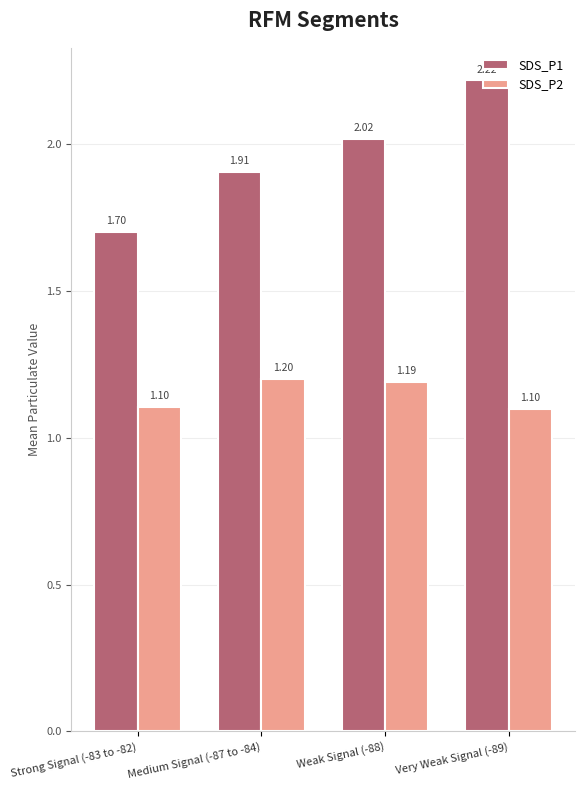

Is the value of SDS_P1 at Very Weak Signal (-89) greater than the value of SDS_P2 at Very Weak Signal (-89)?

Yes